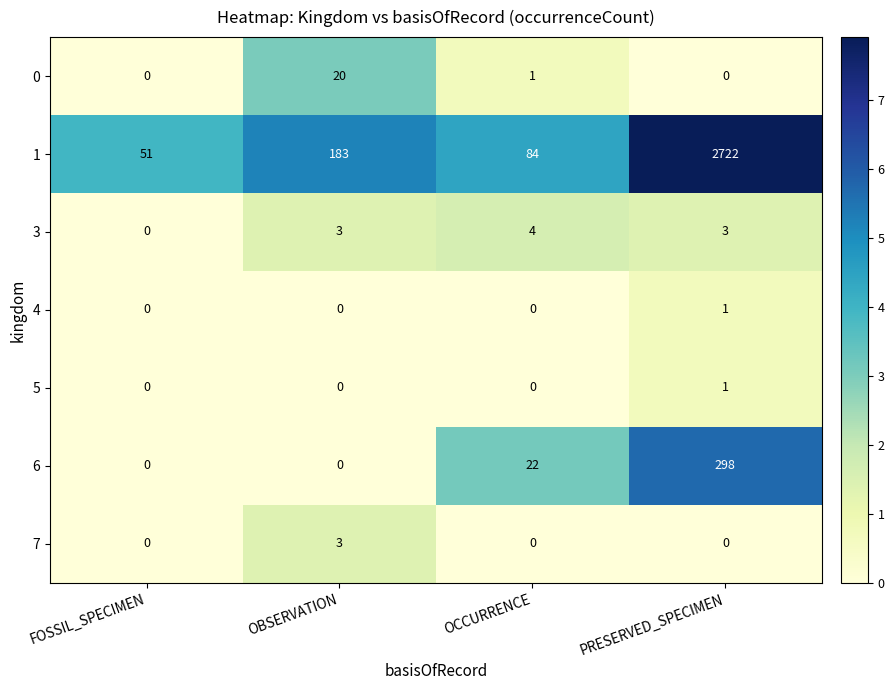

Count the 7 values in the range 0 to 3.

4